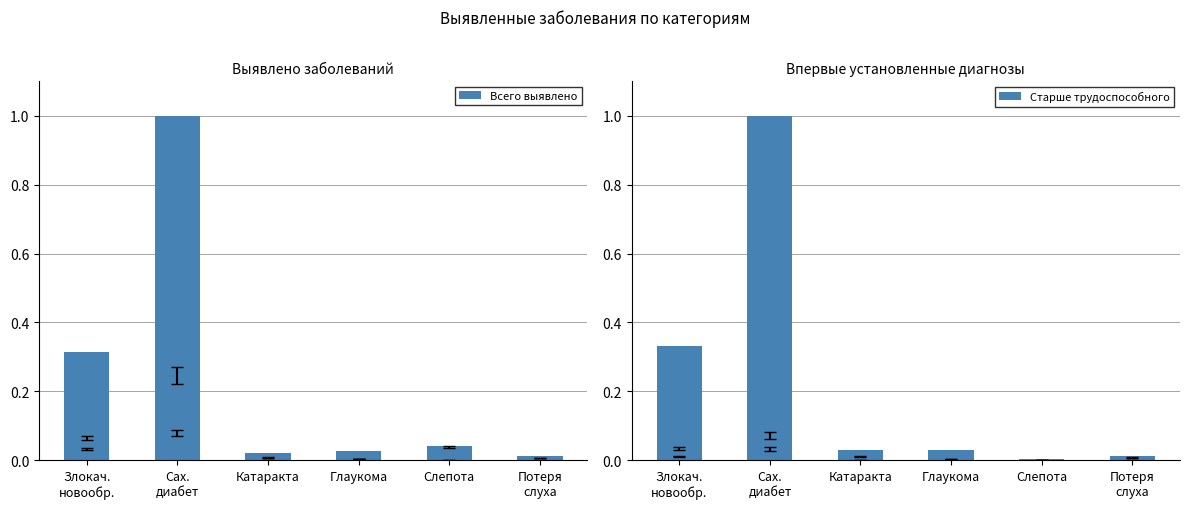

Which series has the largest total across all categories?

Всего выявлено